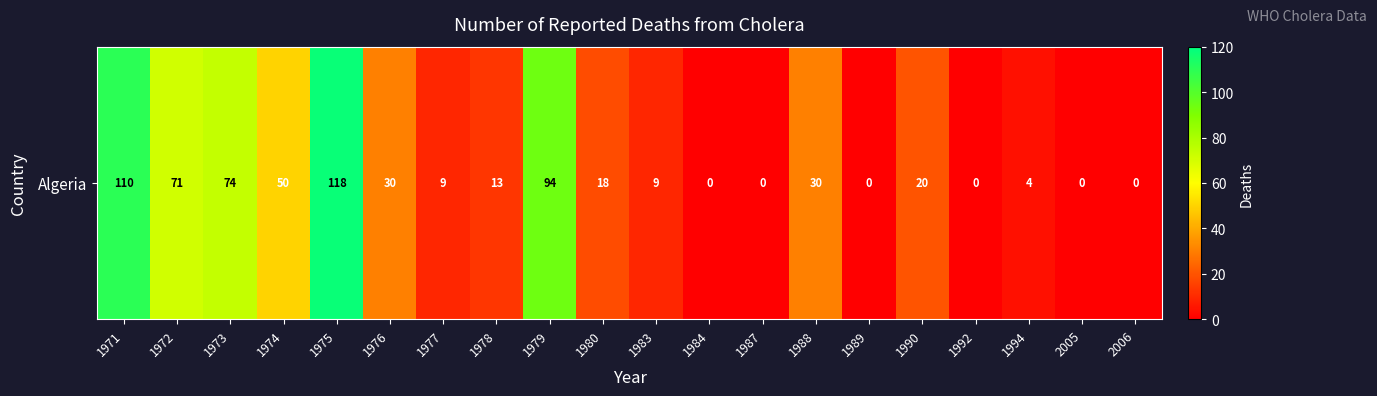

At which label does the data first exceed 18?

1971